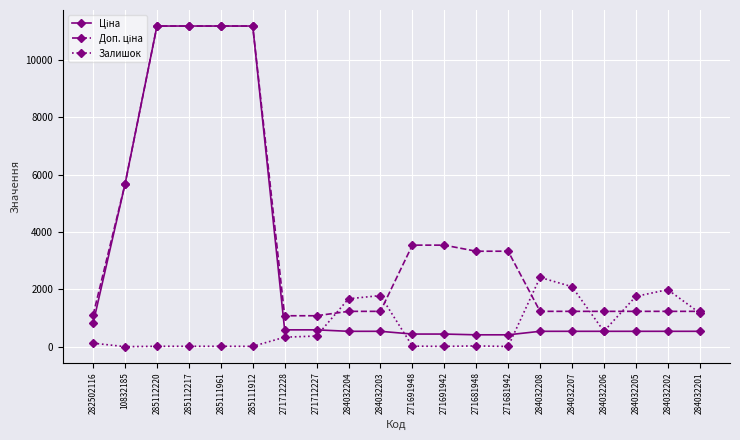

At how many categories does at least one series exceed 6374?

4